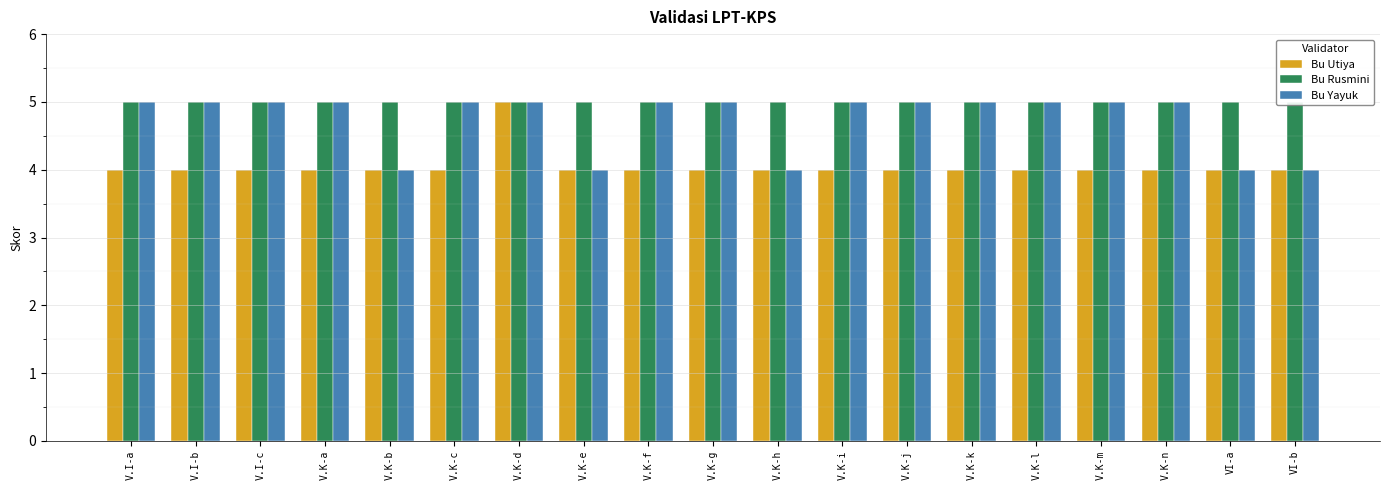

Reading right to left, extract all data points from this chart.

Bu Utiya: 4	4	4	4	4	4	4	4	4	4	4	4	5	4	4	4	4	4	4
Bu Rusmini: 5	5	5	5	5	5	5	5	5	5	5	5	5	5	5	5	5	5	5
Bu Yayuk: 4	4	5	5	5	5	5	5	4	5	5	4	5	5	4	5	5	5	5